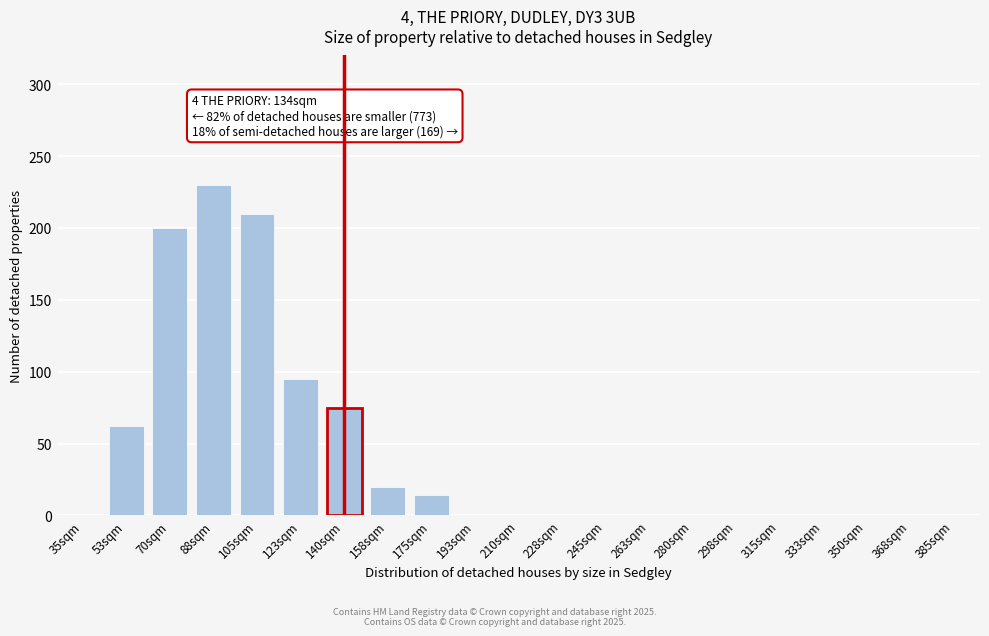

Reading right to left, transcribe all the data shown in this chart.

385sqm=0	368sqm=0	350sqm=0	333sqm=0	315sqm=0	298sqm=0	280sqm=0	263sqm=0	245sqm=0	228sqm=0	210sqm=0	193sqm=0	175sqm=14	158sqm=20	140sqm=75	123sqm=95	105sqm=210	88sqm=230	70sqm=200	53sqm=62	35sqm=0